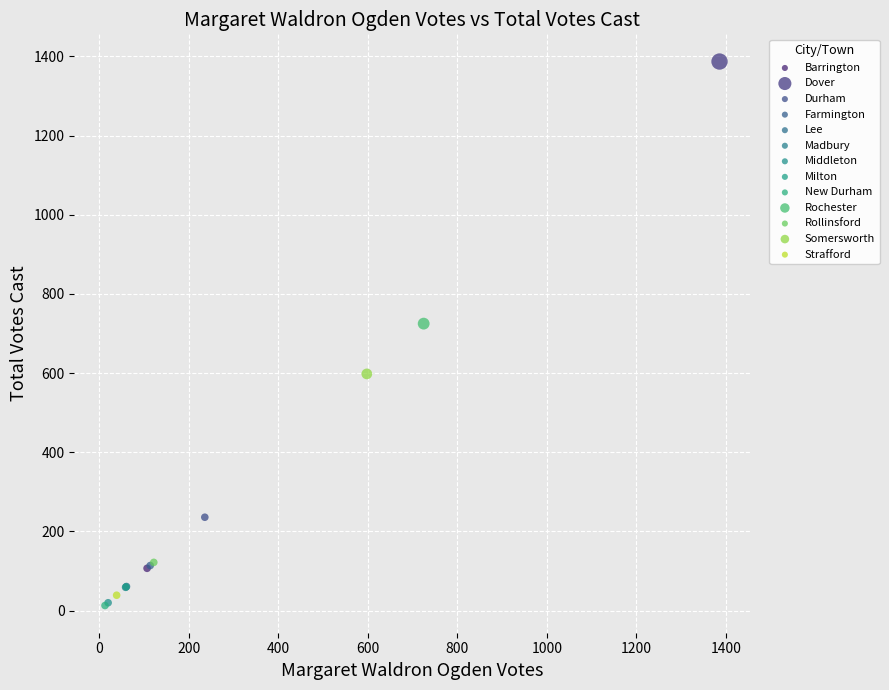

What are all the series names shown in the legend?

Barrington, Dover, Durham, Farmington, Lee, Madbury, Middleton, Milton, New Durham, Rochester, Rollinsford, Somersworth, Strafford